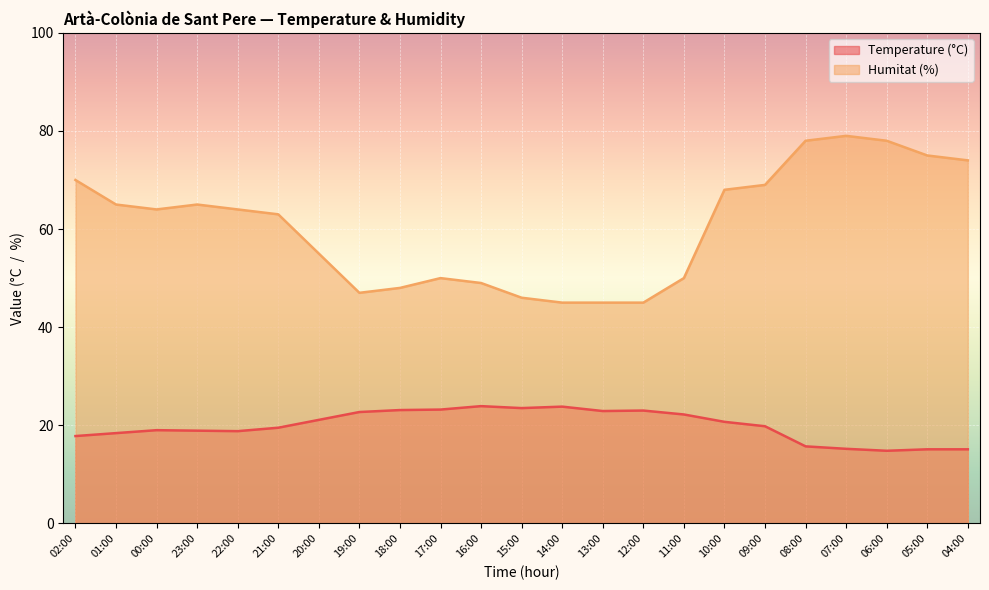

In Humitat (%), how many points are higher than both neighbors (excluding endpoints)?

3